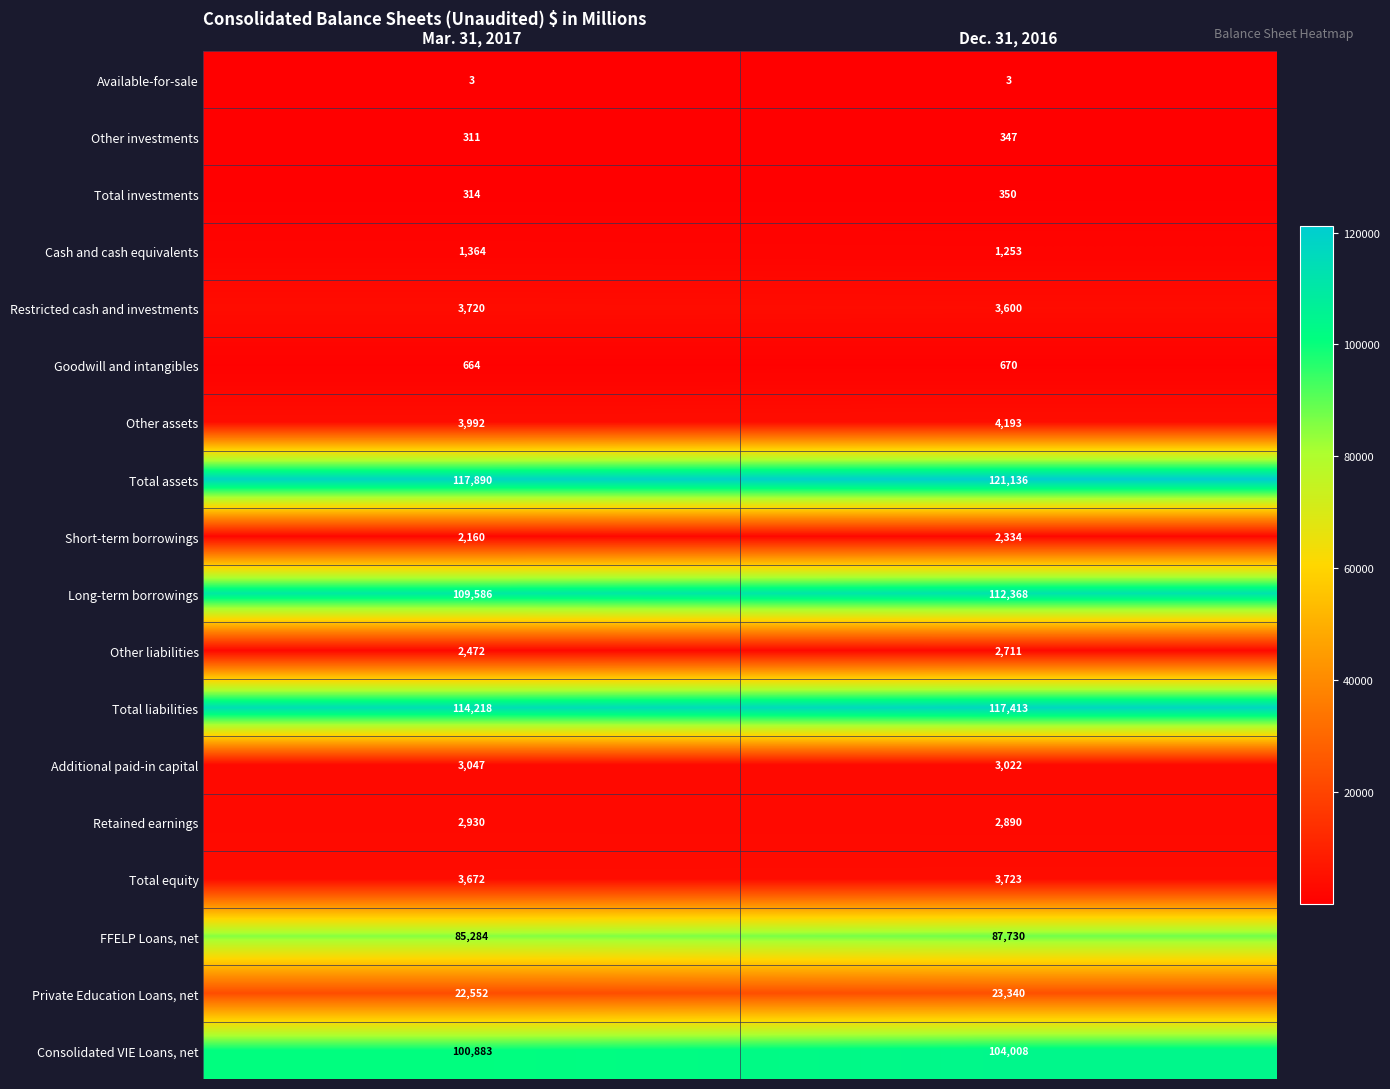

What is the maximum value shown in the chart?

121136